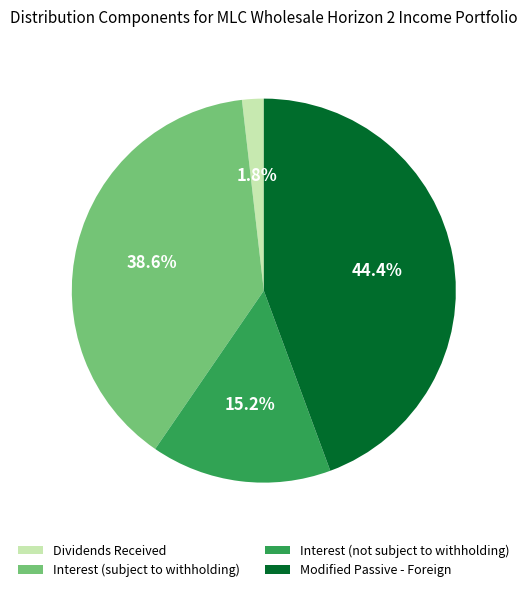

Between Modified Passive - Foreign and Dividends Received, which is larger?

Modified Passive - Foreign